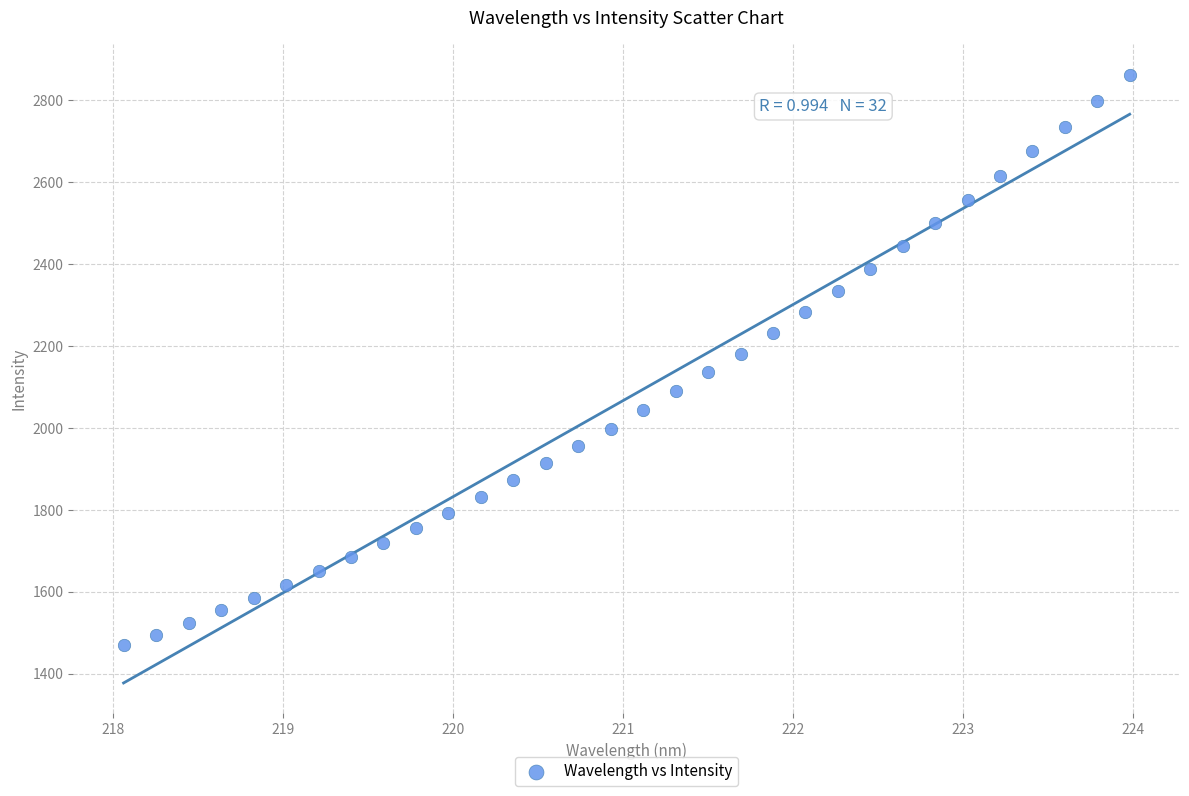

What is the range of Y values (max minus min)?

1393.8